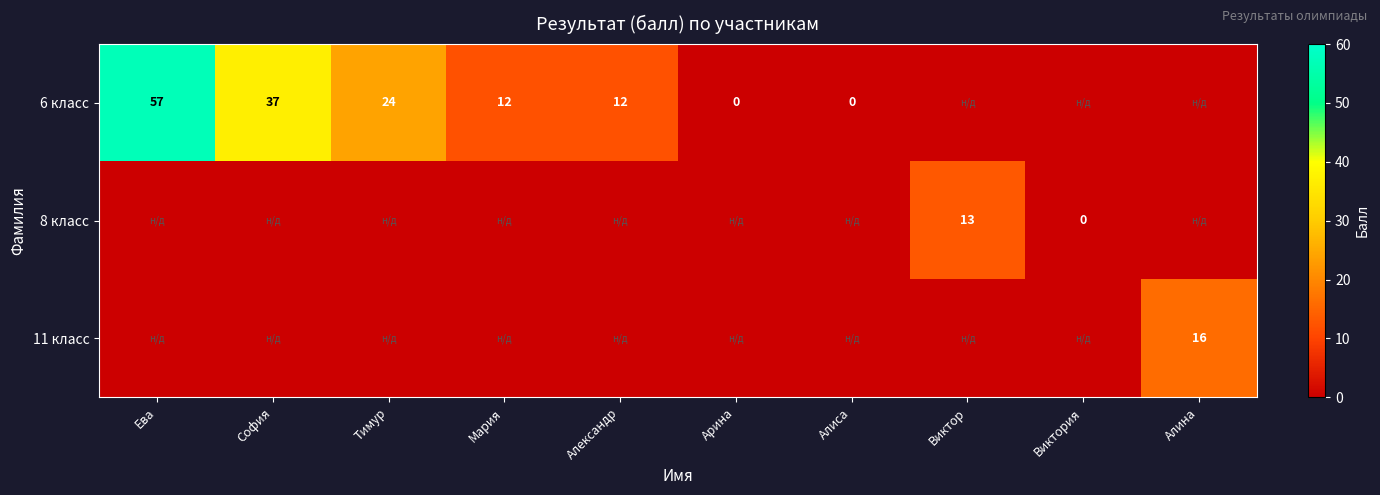

True or false: 11 класс has a value of 16 at Алина.

True